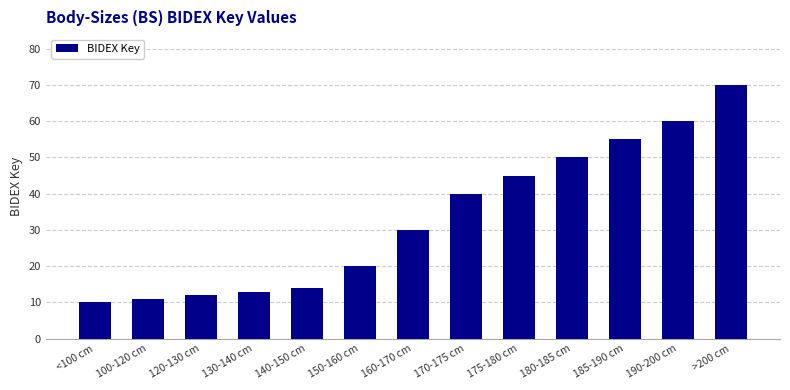

Where is the data nearest to the value 40?

170-175 cm